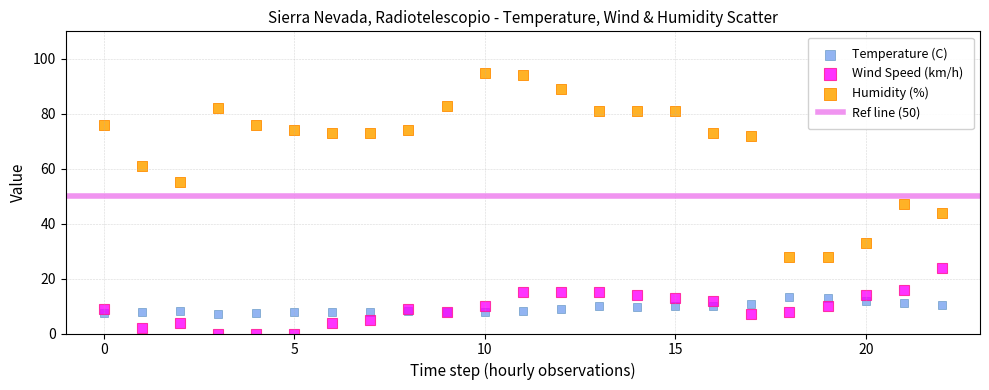

Which series reaches the maximum Y coordinate?

Humidity (%)